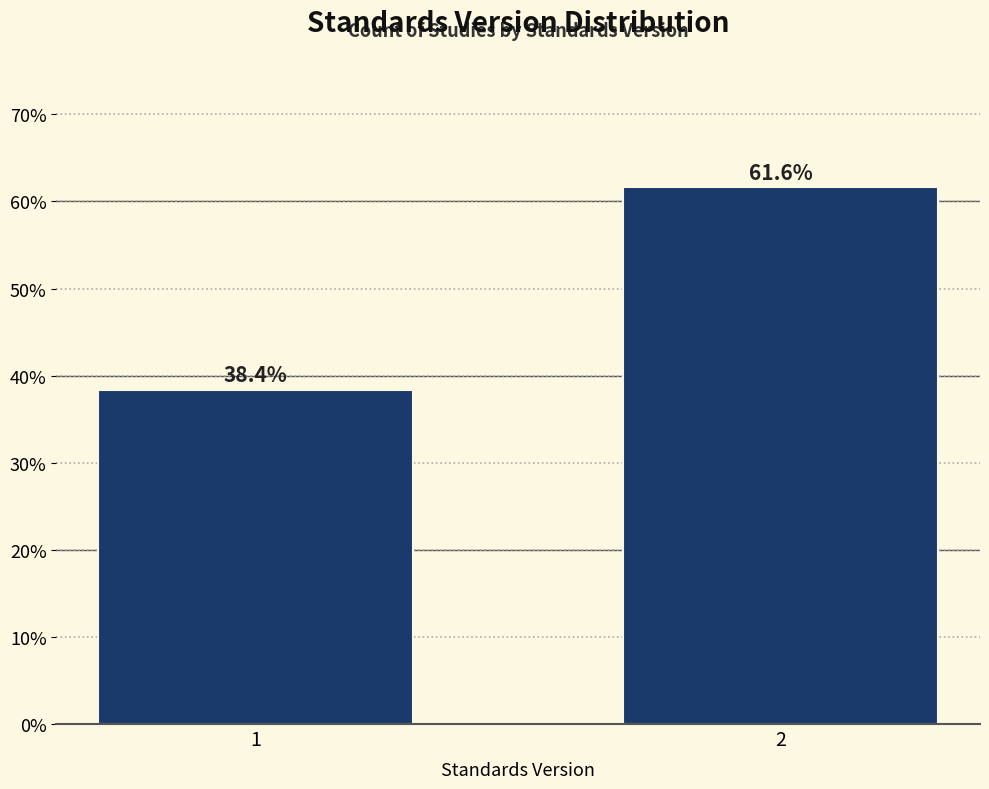

Reading right to left, extract all data points from this chart.

61.6	38.4